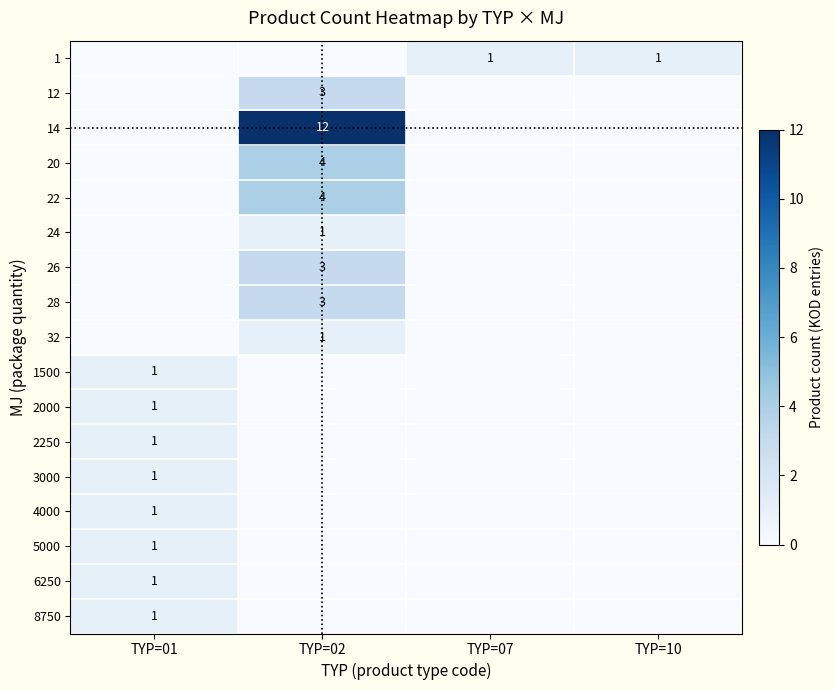

True or false: 12 has a value of 5 at TYP=02.

False